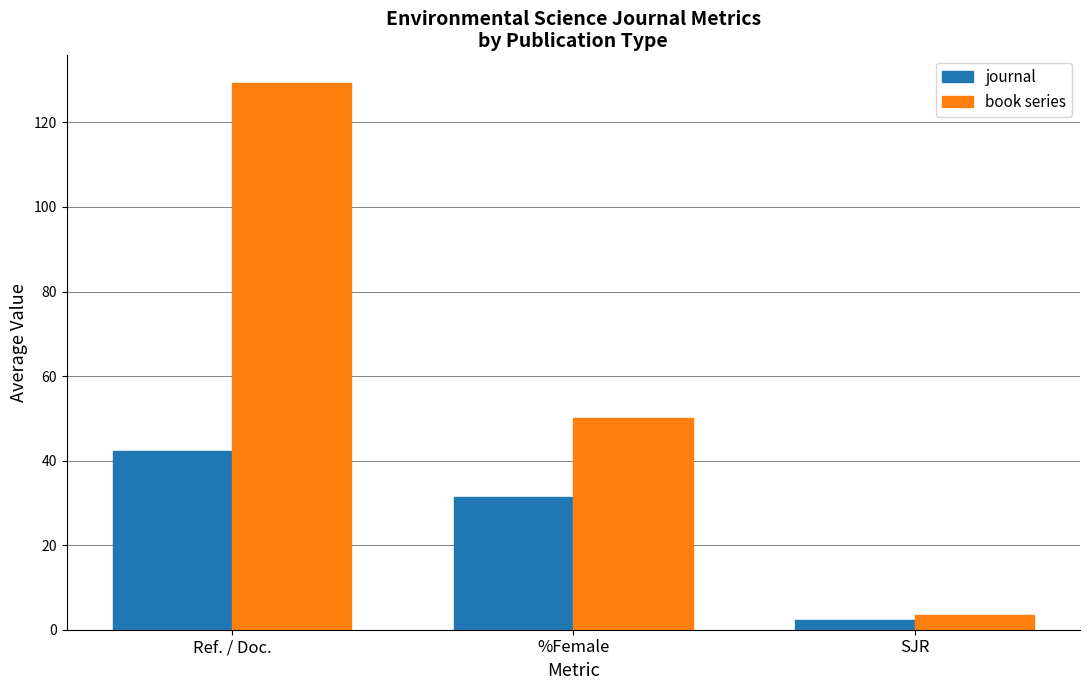

What is the label of the 2nd bar from the left?

%Female